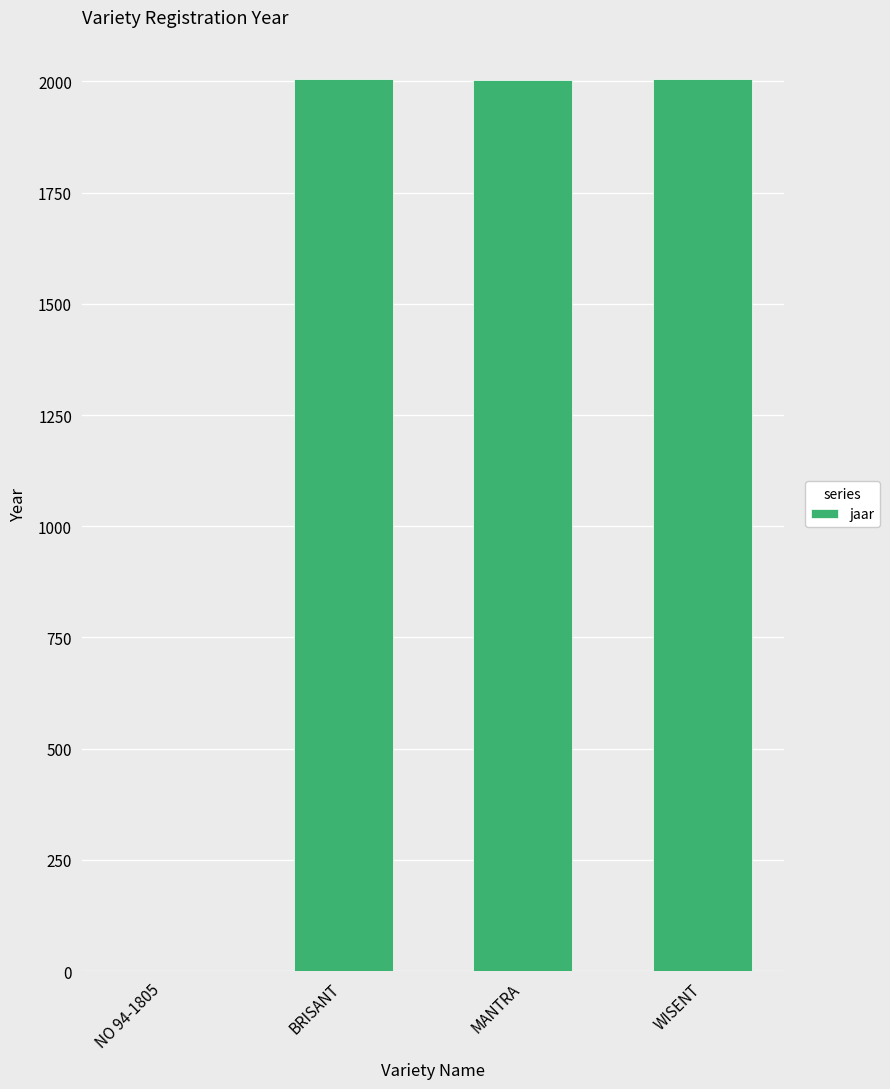

Where is the data nearest to the value 1003?

MANTRA